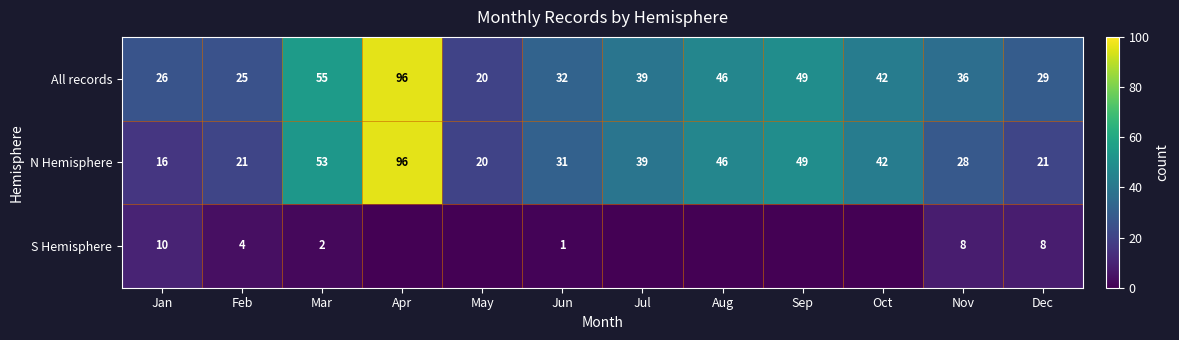

List the labels in order of All records value, largest first.

Apr, Mar, Sep, Aug, Oct, Jul, Nov, Jun, Dec, Jan, Feb, May